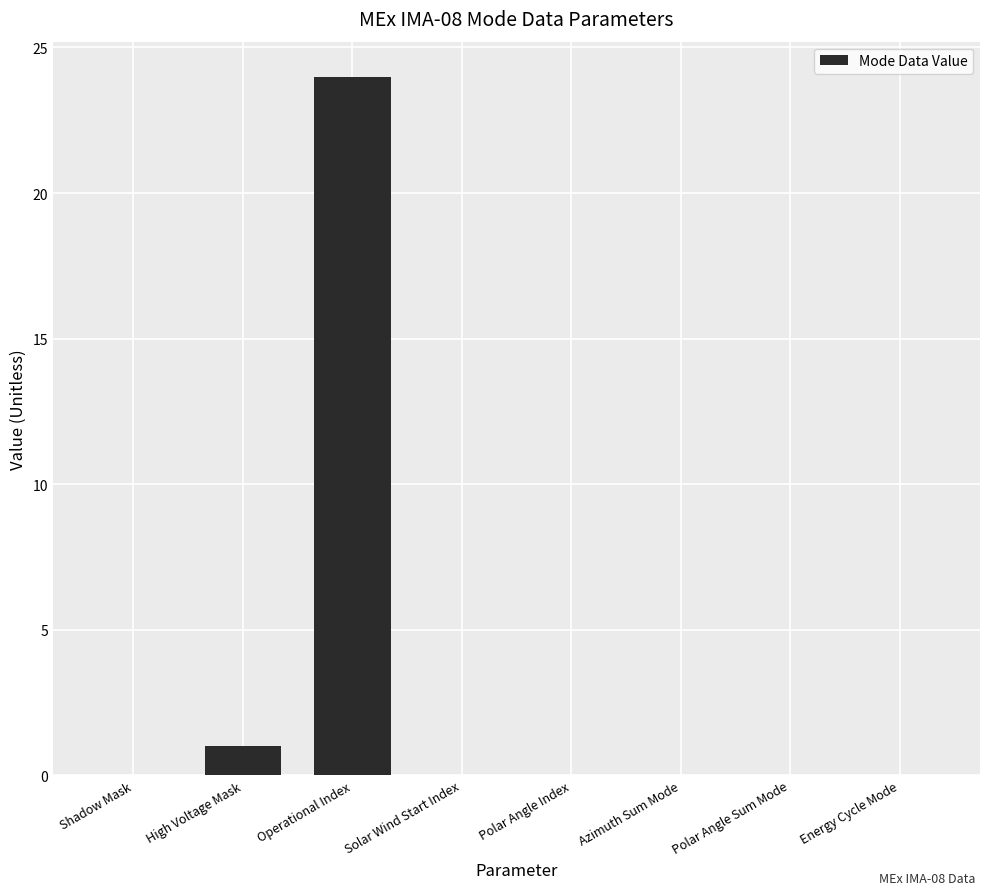

What is the change in value from High Voltage Mask to Operational Index?

+23